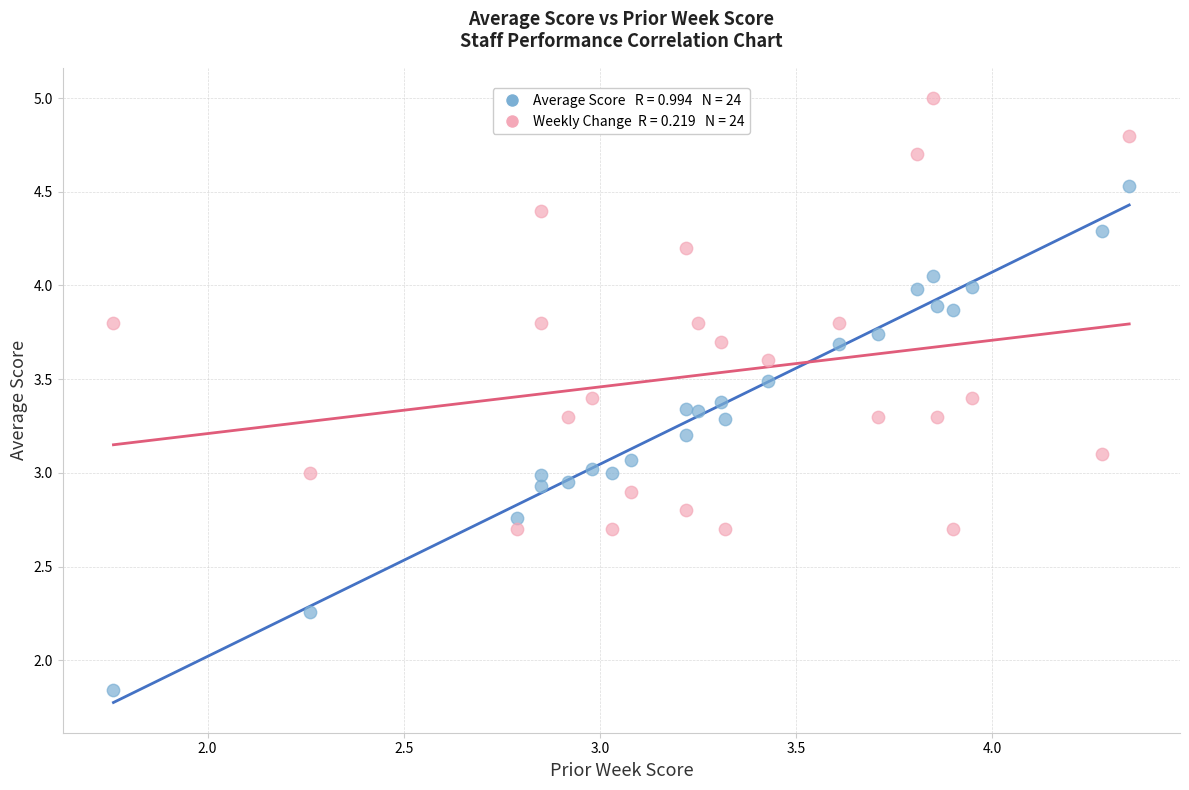

Across all data points, what is the range of X values (max minus min)?

2.6